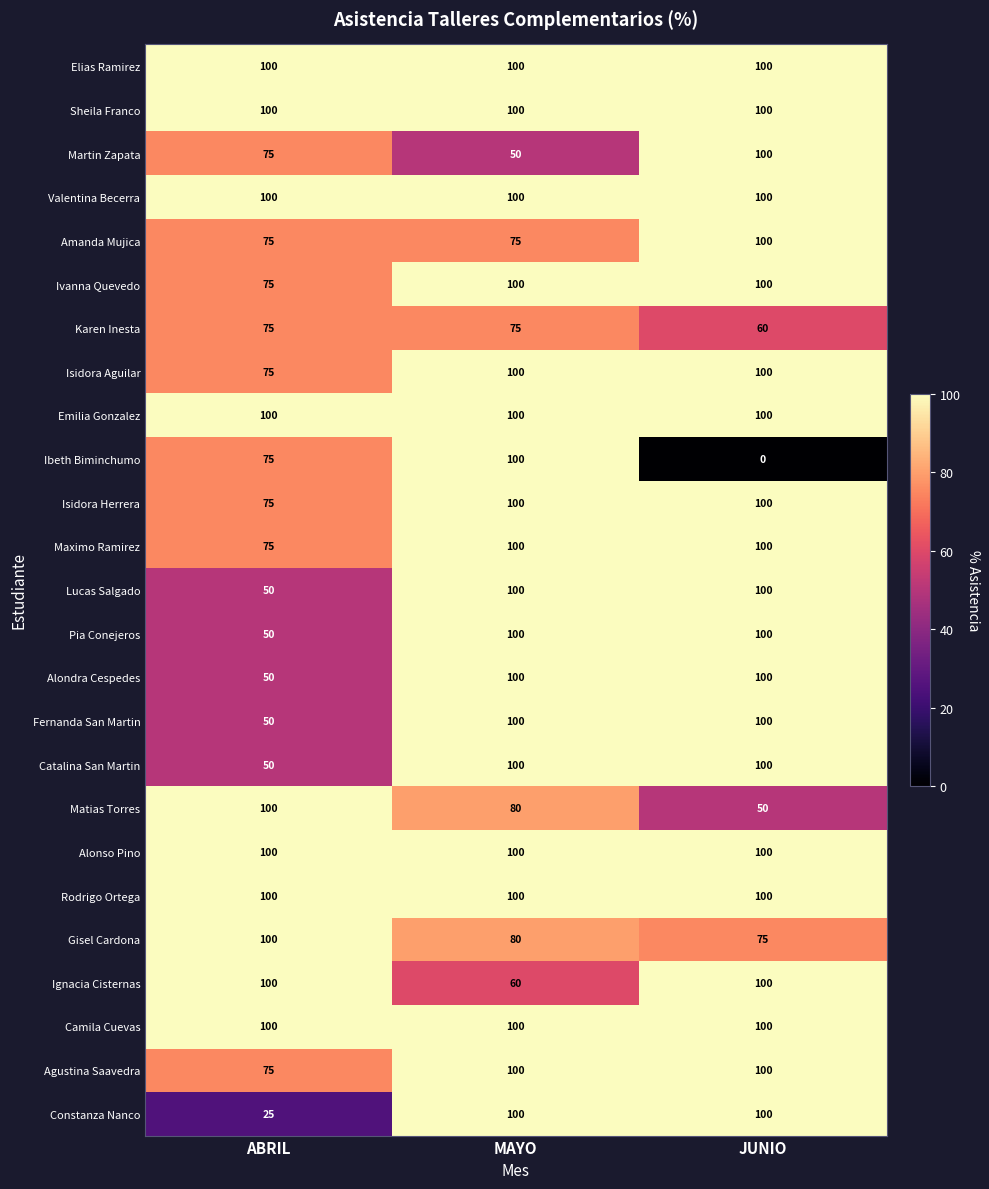

What is the sum of the Valentina Becerra values at ABRIL and JUNIO?

200